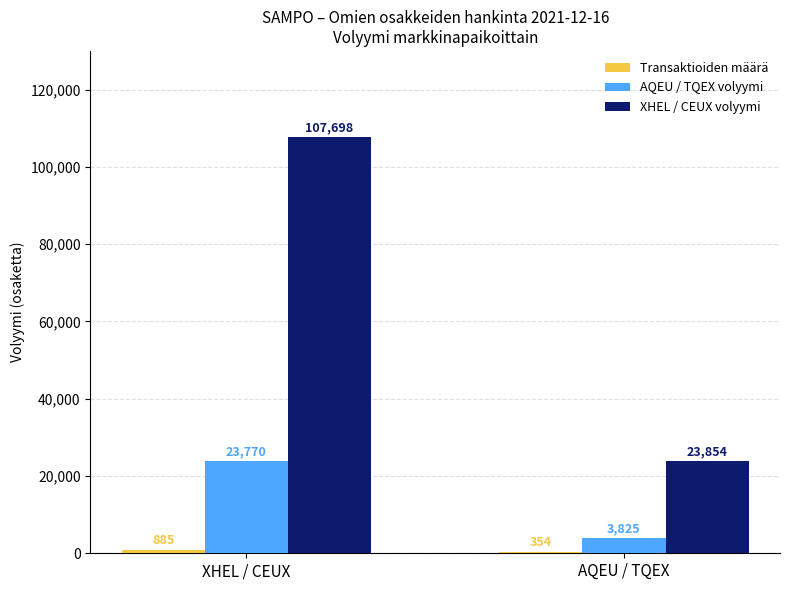

Is it true that XHEL / CEUX volyymi equals 107698 at XHEL / CEUX?

True